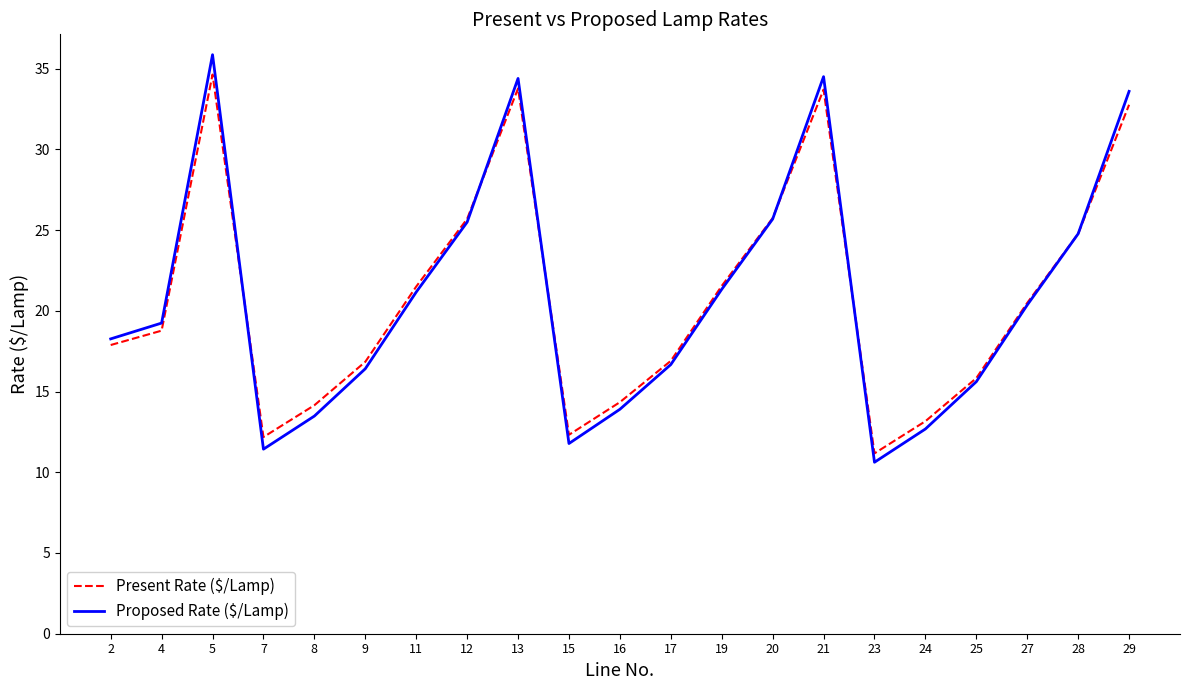

Does the chart have visible grid lines?

No